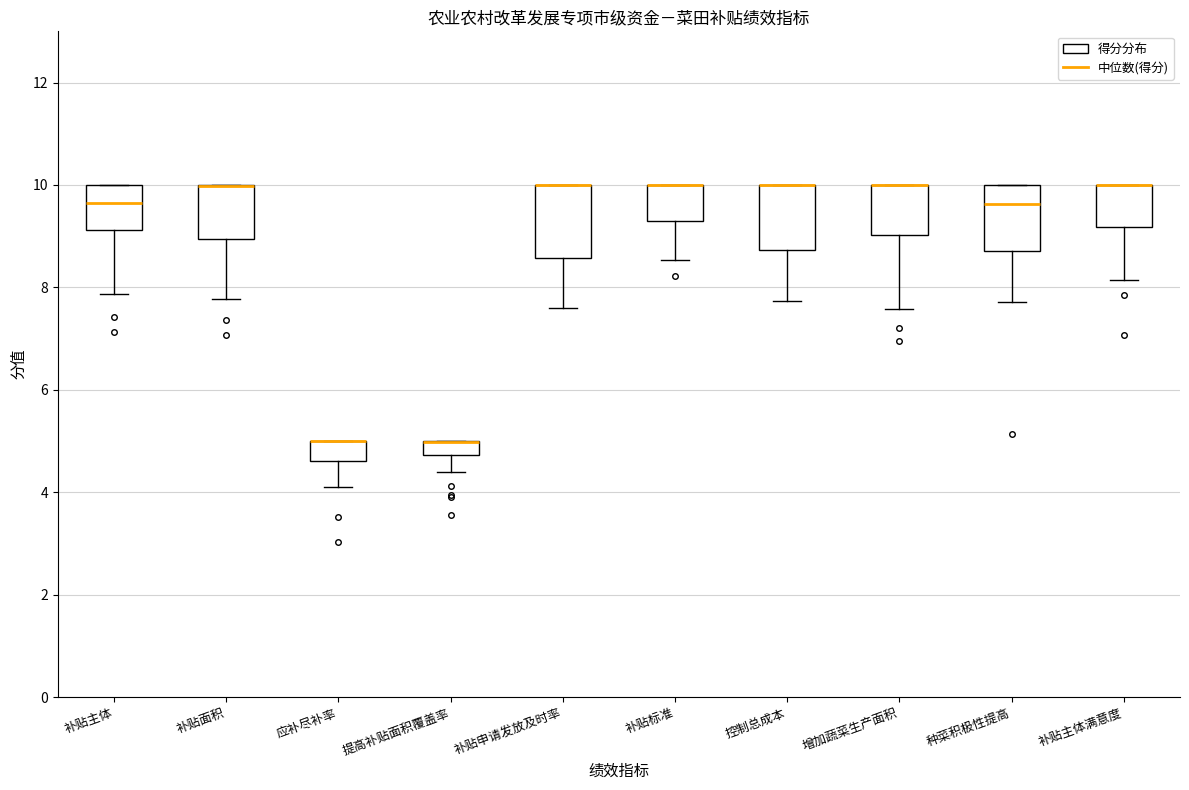

Where is the upper edge of the box for 提高补贴面积覆盖率 on the y-axis? The values are not printed on the chart, so give them approximately, as read against the axis.

5.0